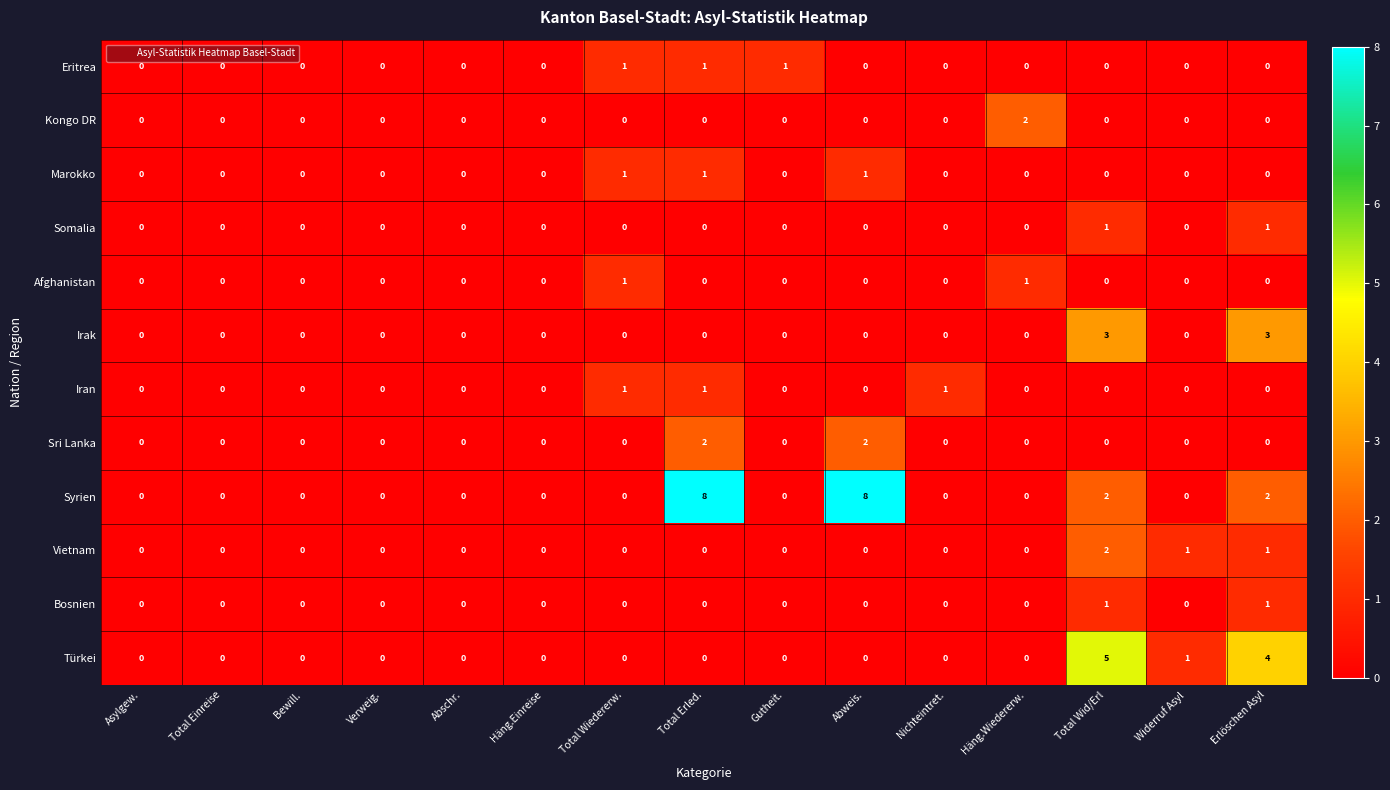

Count the Irak values in the range 0 to 1.

13